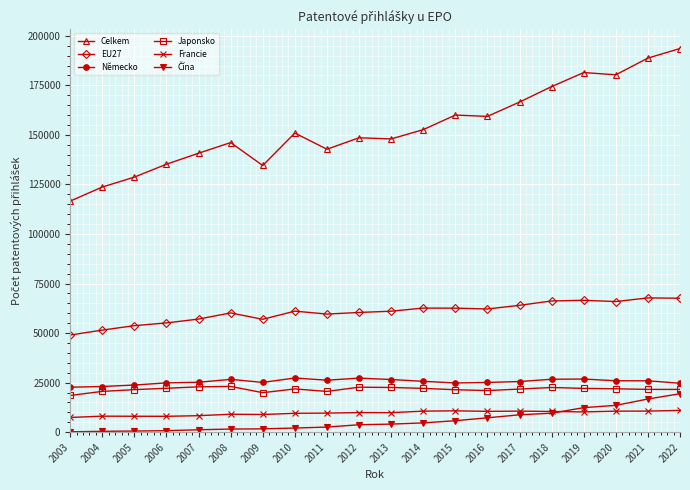

What is the value of the Celkem point at the 8th from the left?

150961